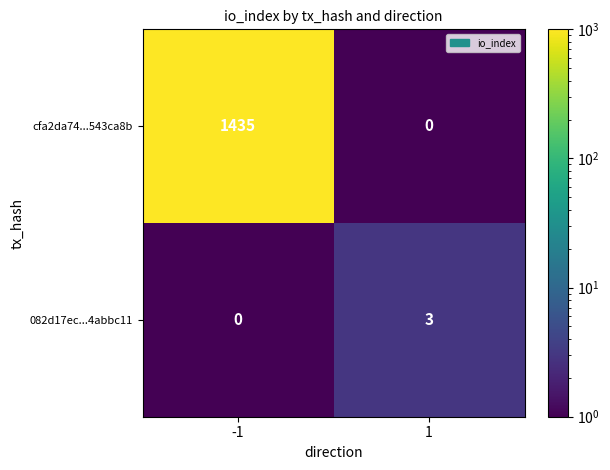

How many series are shown in this chart?

2